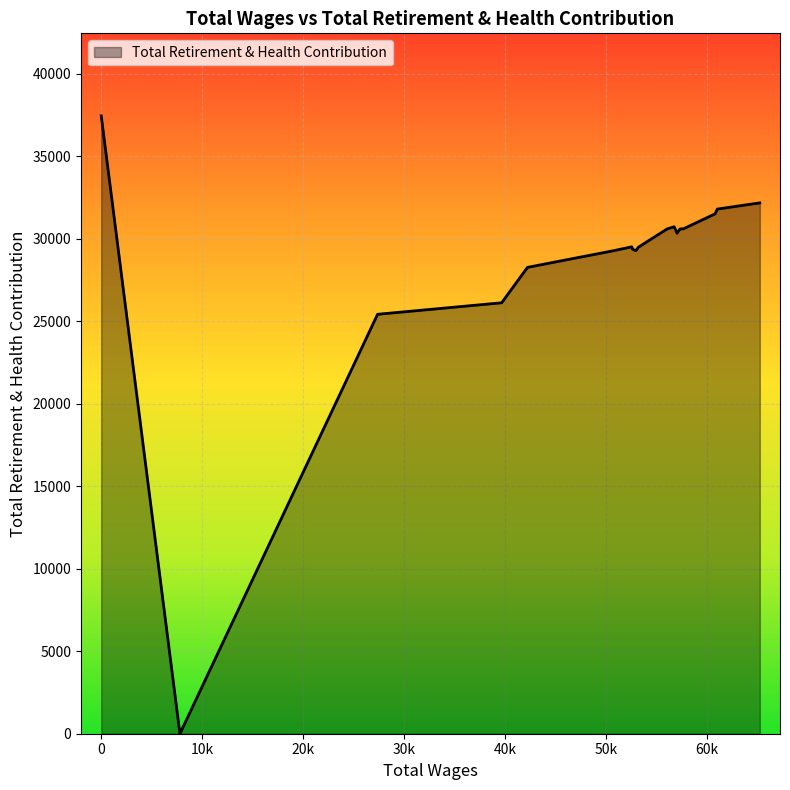

What is the maximum value shown in the chart?

37455